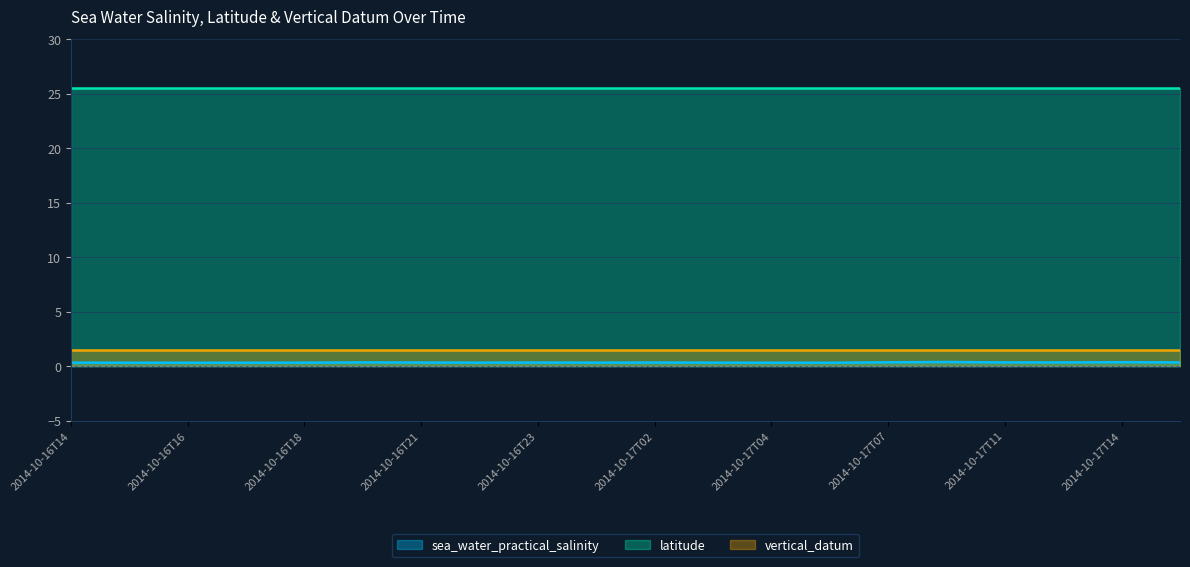

What is the average value of the vertical_datum series?

1.5